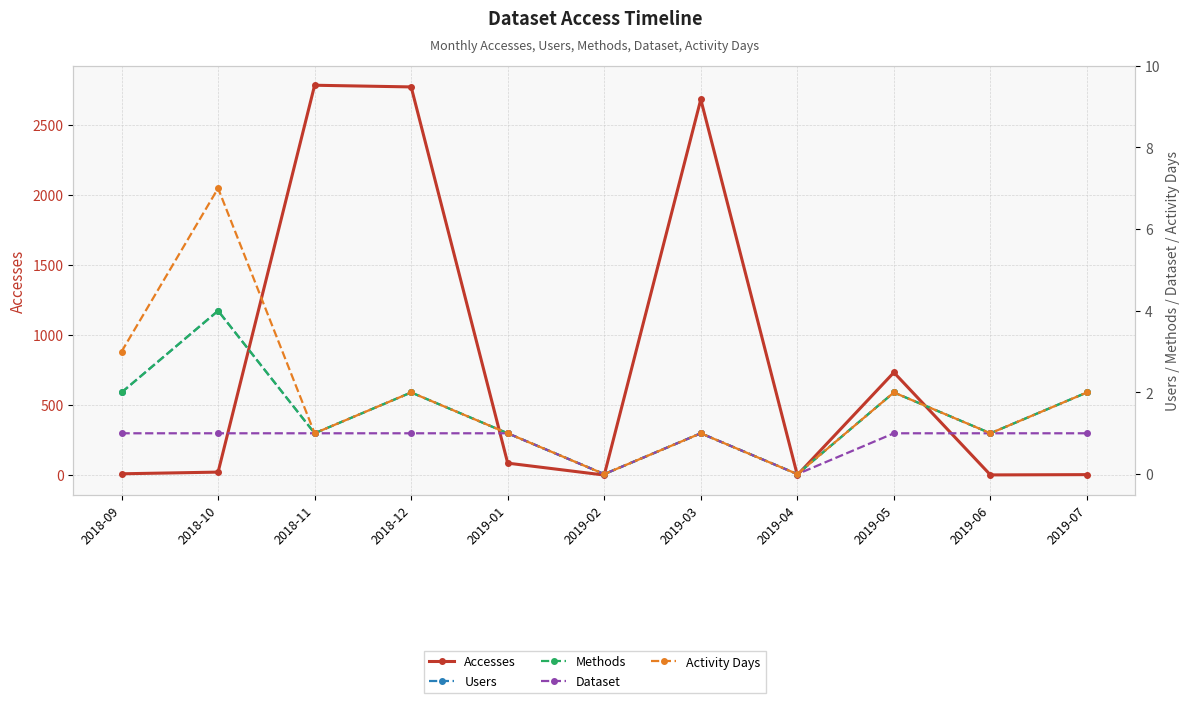

True or false: Activity Days and Methods cross at least once.

False